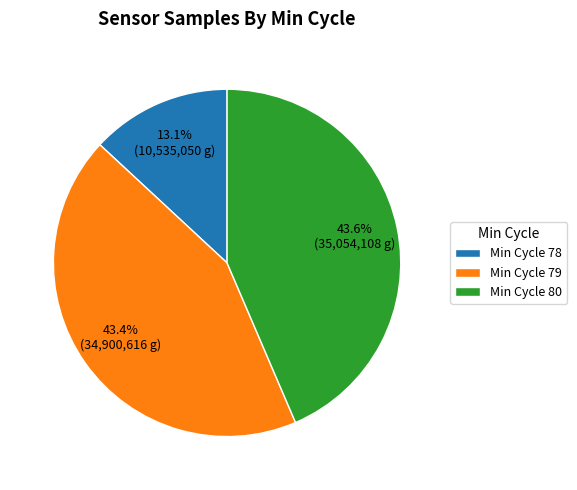

What is the smallest slice in the pie chart?

Min Cycle 78